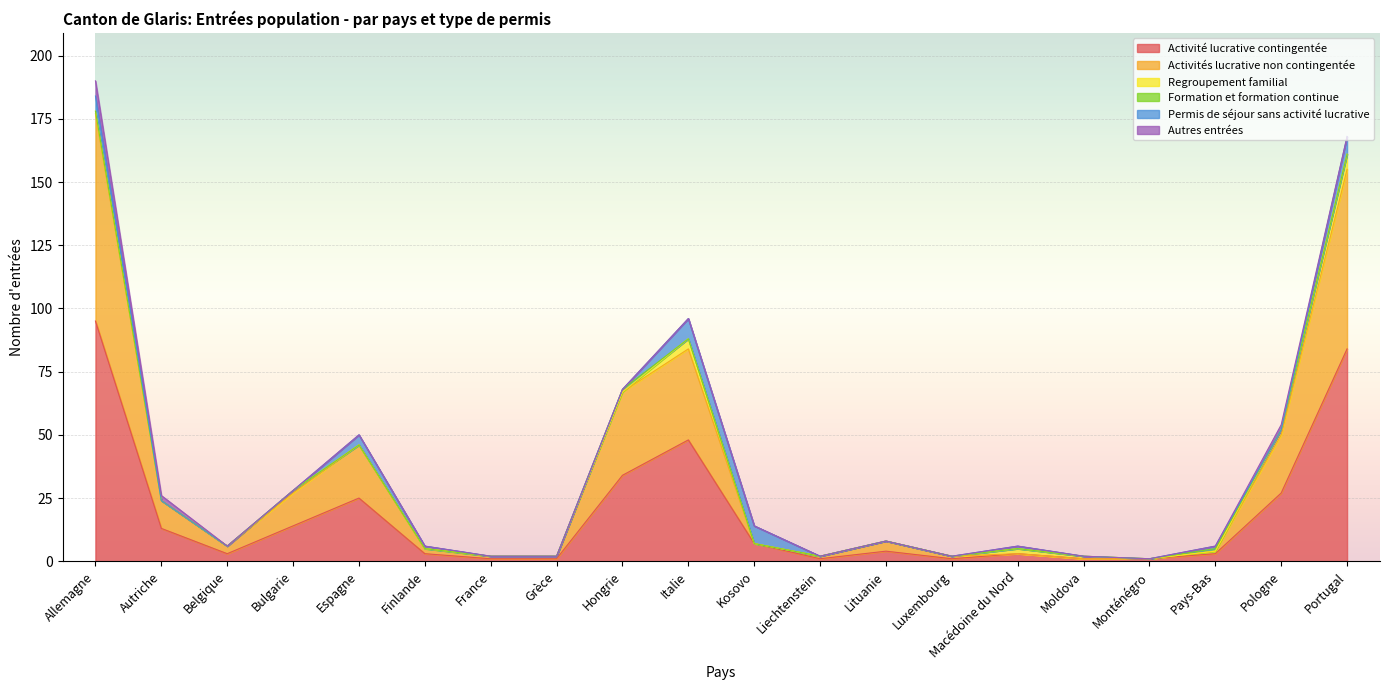

Between France and Pays-Bas, which series saw the biggest shift?

Activité lucrative contingentée